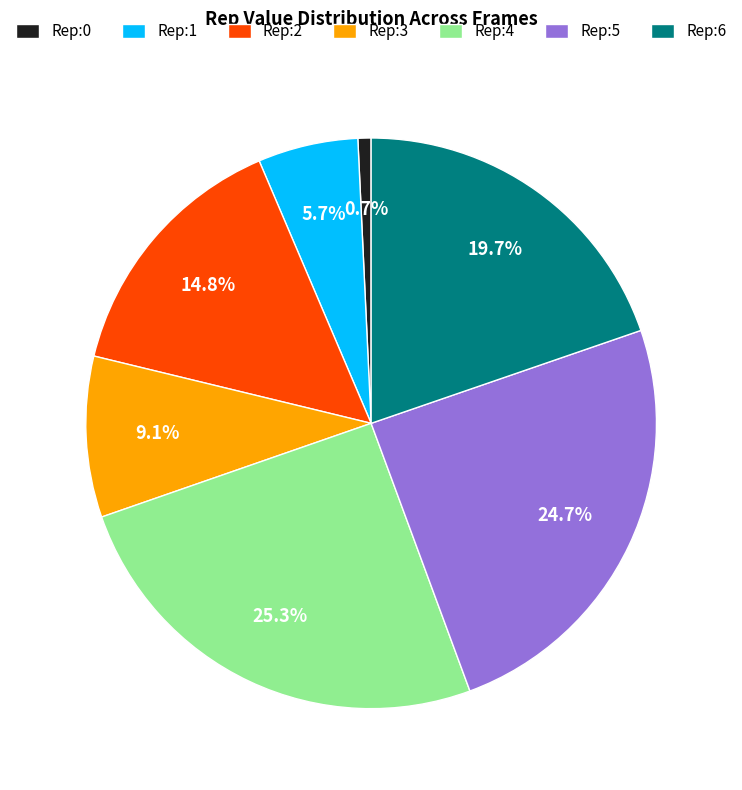

Rank the categories by value from lowest to highest.

Rep:0, Rep:1, Rep:3, Rep:2, Rep:6, Rep:5, Rep:4